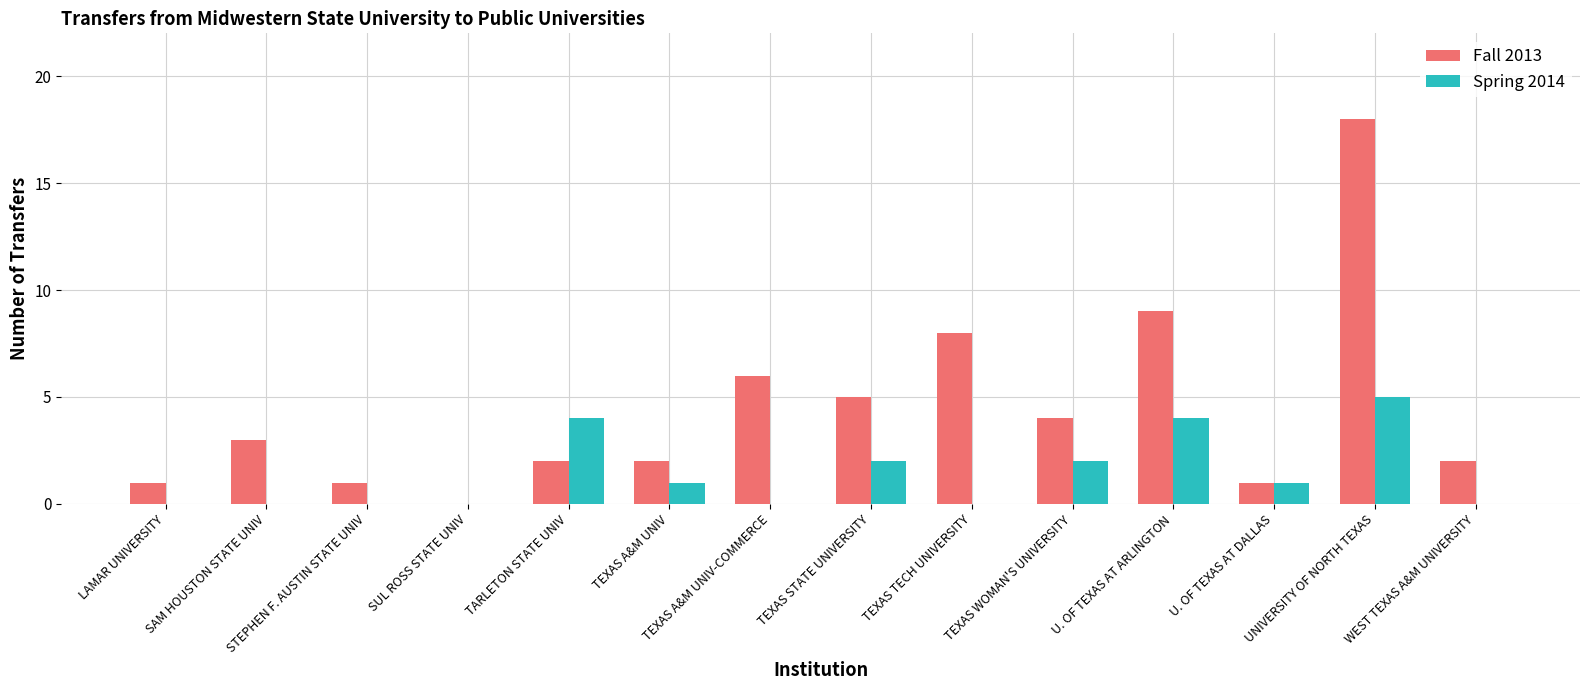

What is the average value of the Fall 2013 series?

4